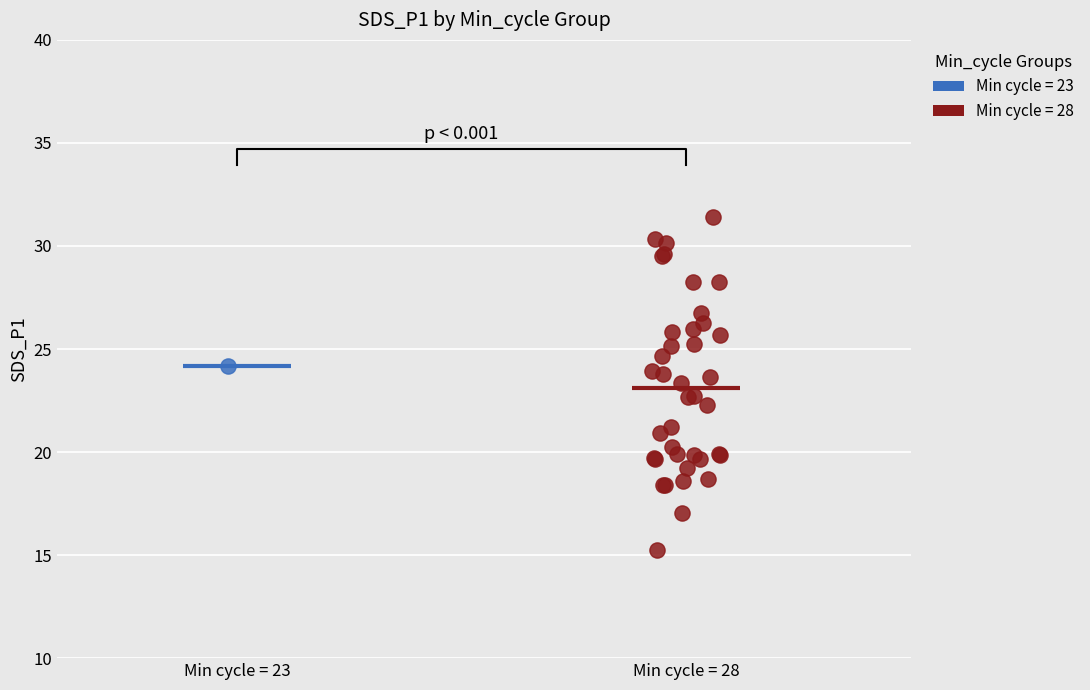

What are all the series names shown in the legend?

Min cycle = 23, Min cycle = 28